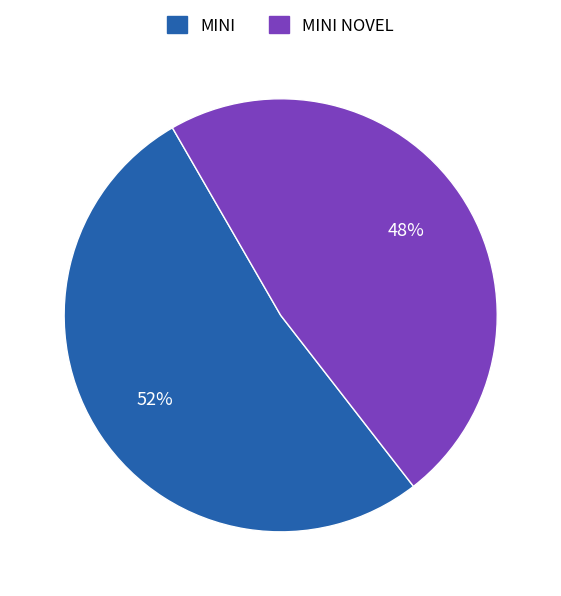

Do MINI and MINI NOVEL together represent more than half of the pie?

Yes